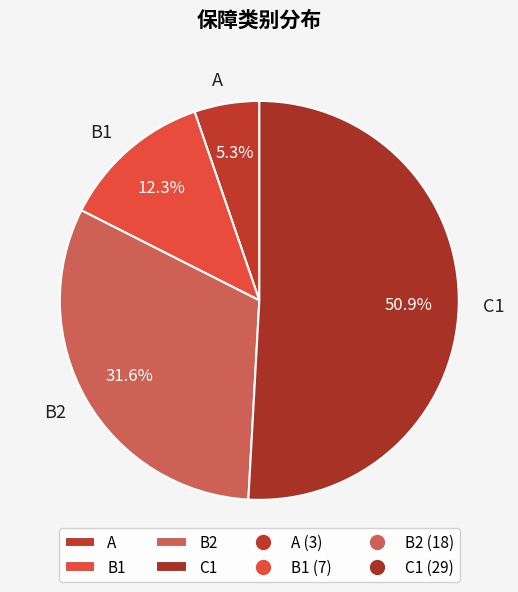

Count the number of slices in the pie.

4